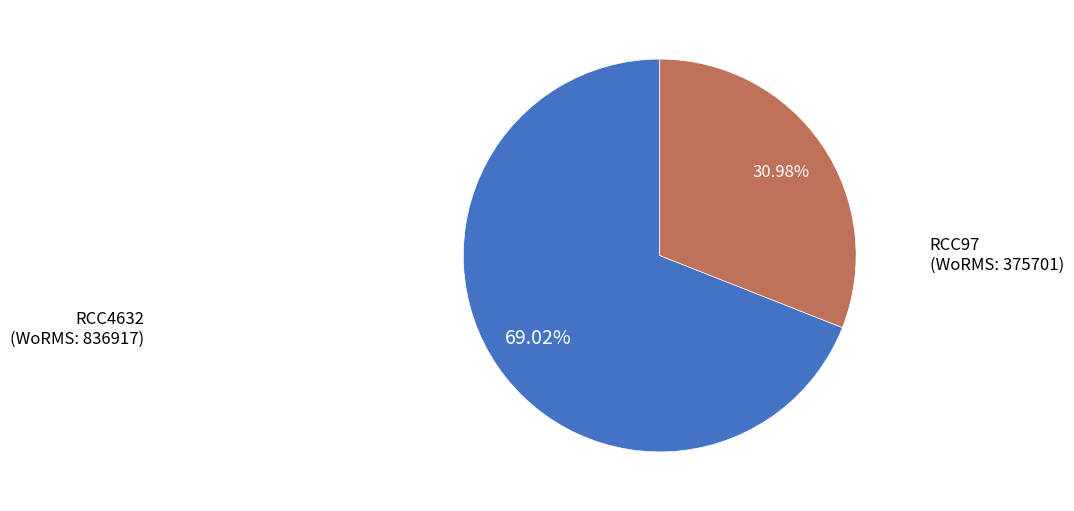

Does any single category account for the majority?

Yes